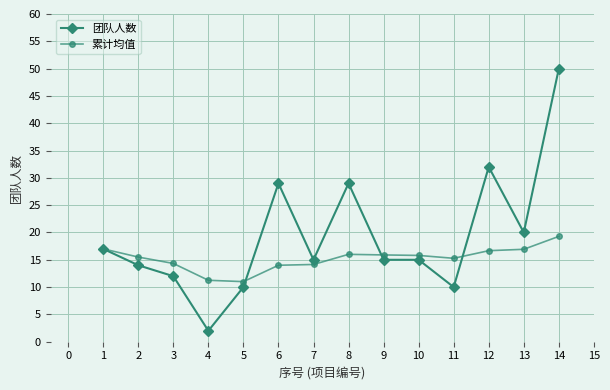

Which series has the widest spread of values?

团队人数